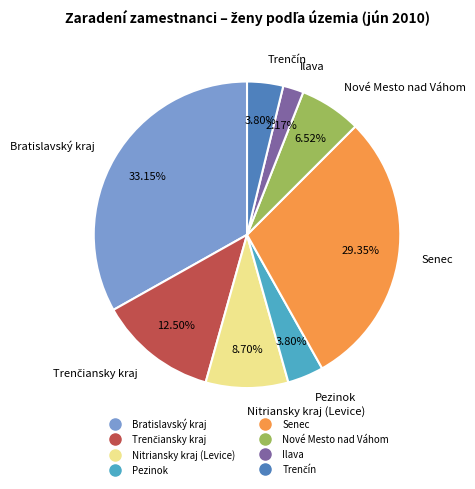

What is the ratio of the value at Nitriansky kraj (Levice) to the value at Pezinok?

2.3